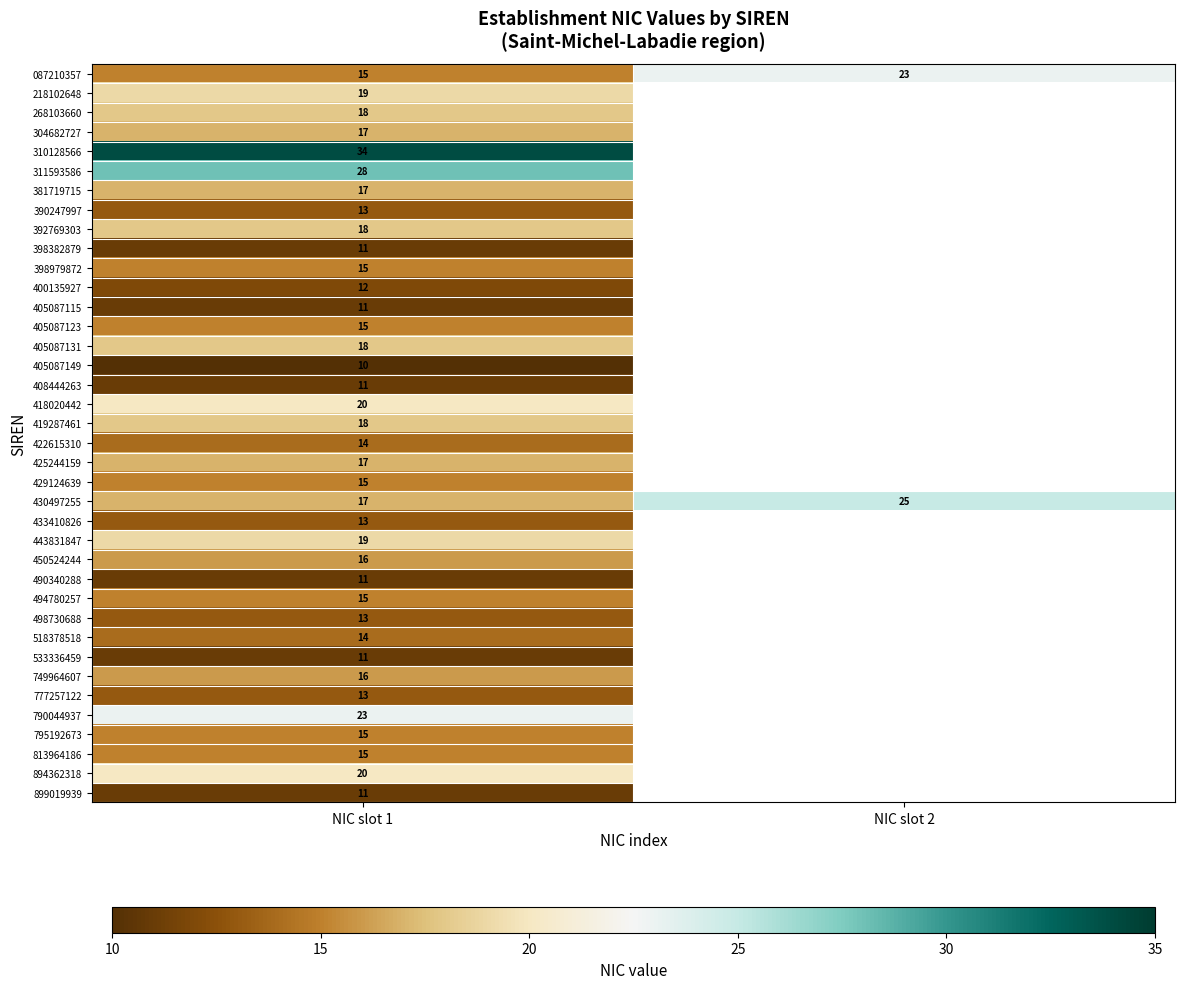

At which category is the sum across all series the highest?

NIC slot 1